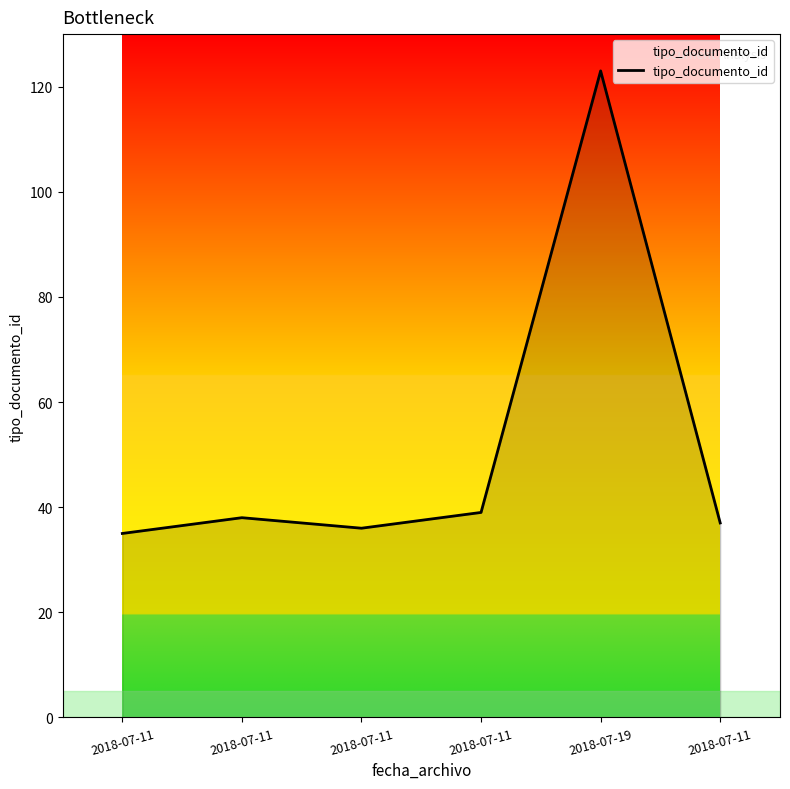

Count the number of categories in the chart.

6